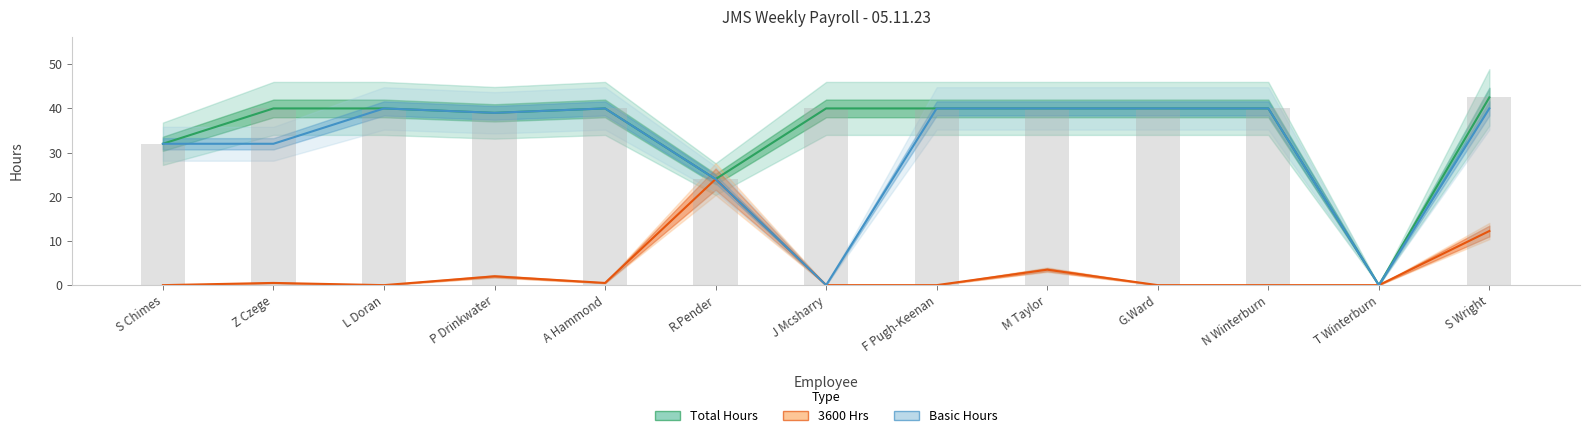

How many positive values does the 3600 Hrs series have?

6